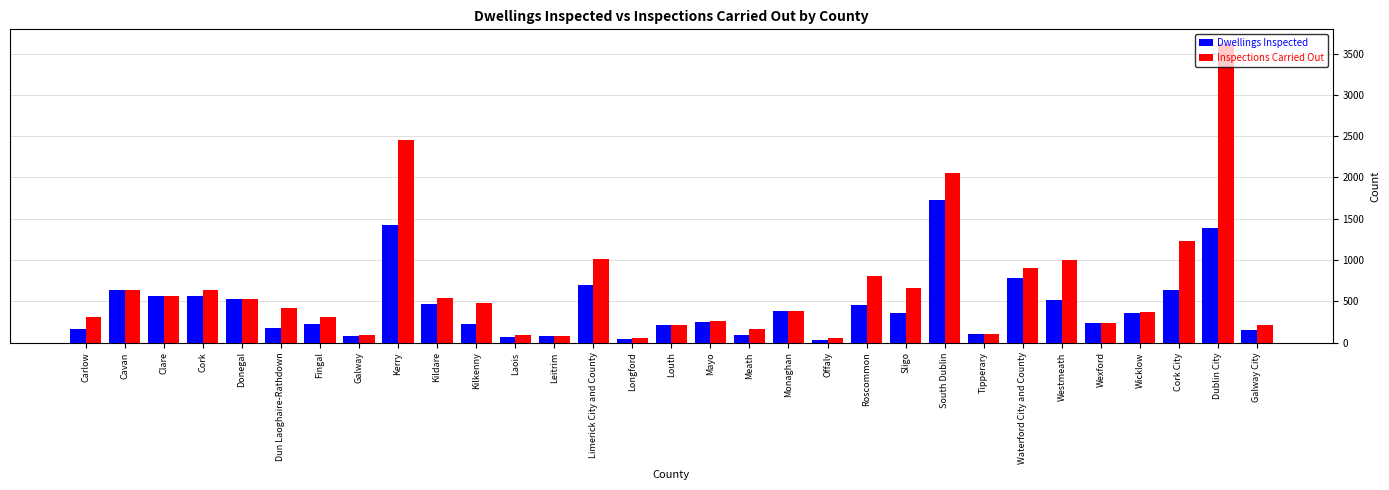

What is the total value across all series at Dun Laoghaire-Rathdown?

590